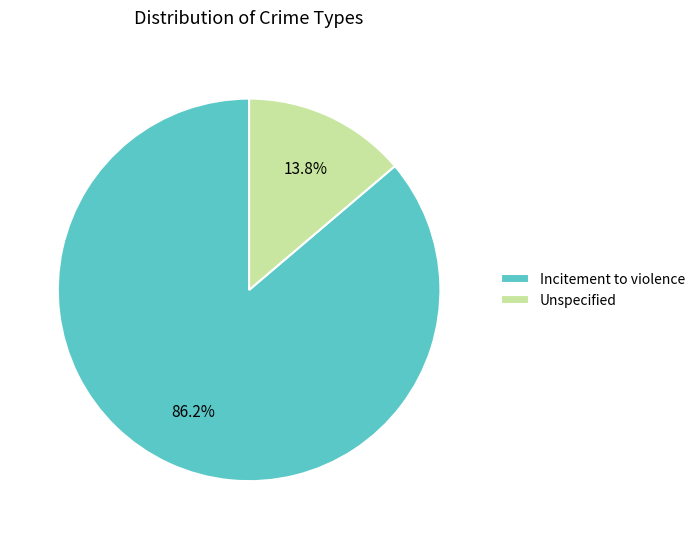

Combined, what portion of the pie is Unspecified and Incitement to violence?

100.0%